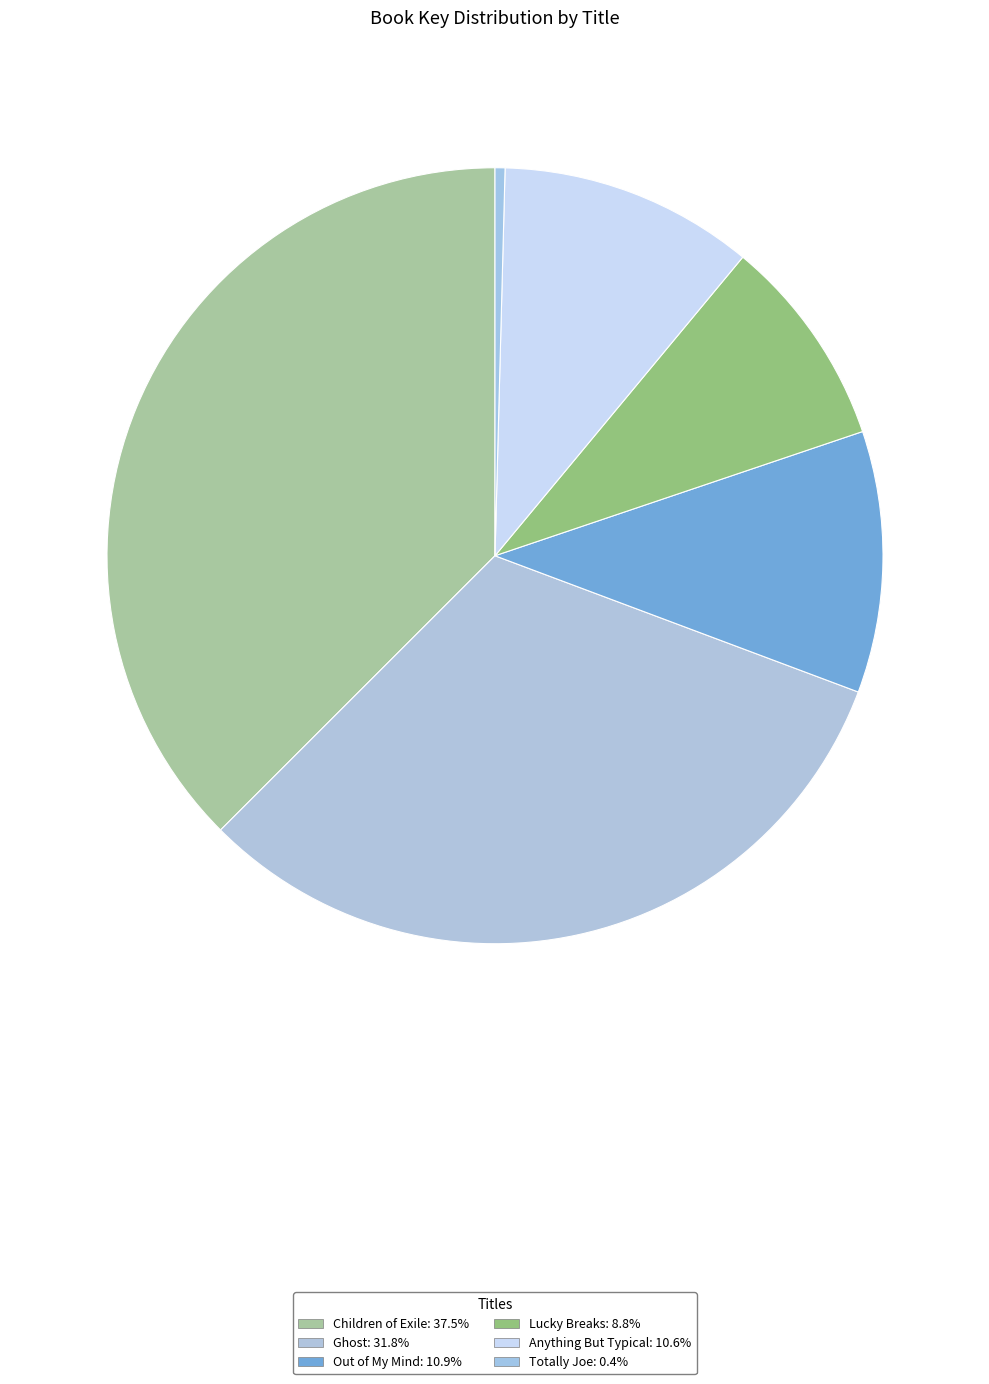

True or false: Lucky Breaks accounts for 19% of the total.

False